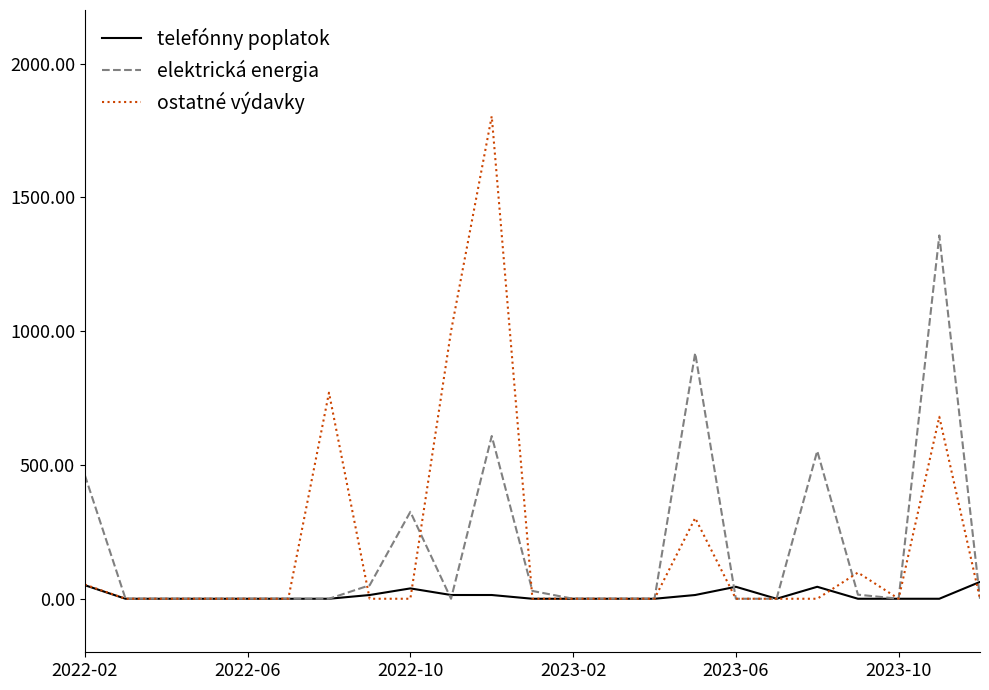

What are all the series names shown in the legend?

telefónny poplatok, elektrická energia, ostatné výdavky